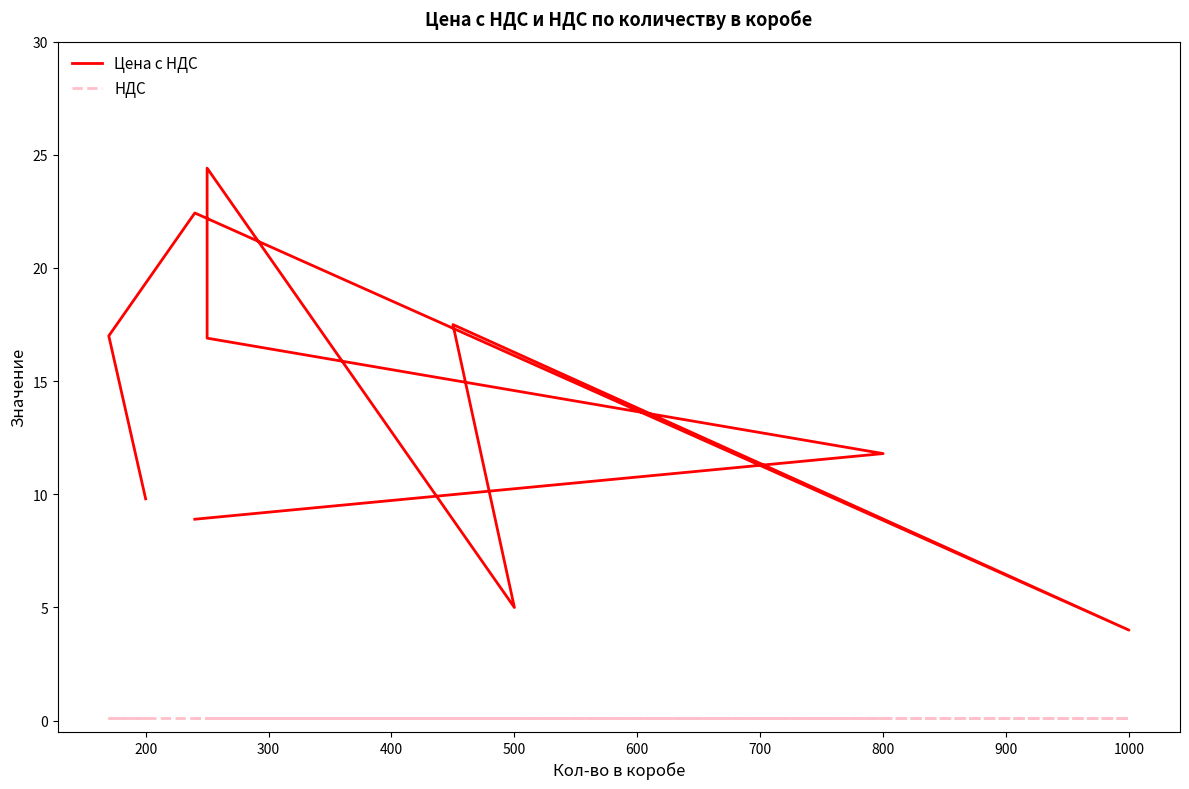

True or false: Цена с НДС and НДС cross at least once.

False